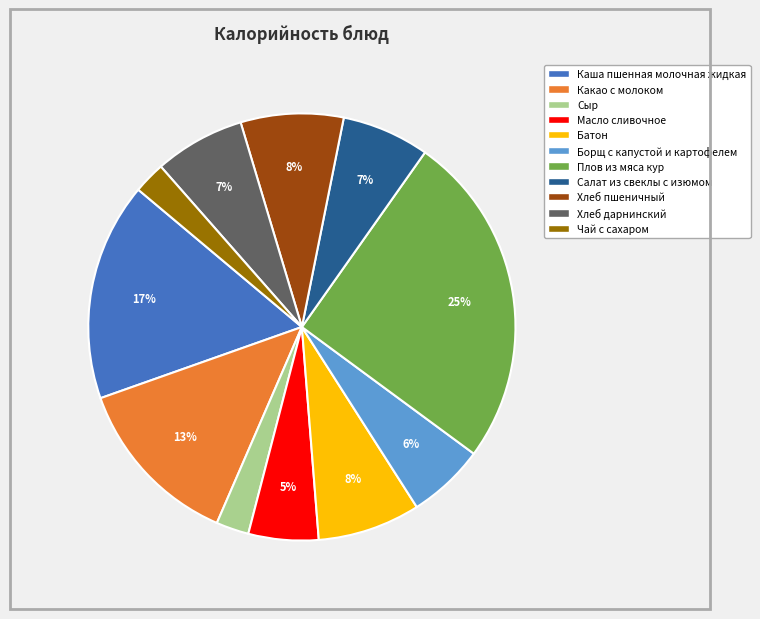

Approximately how many times larger is the value at Хлеб дарнинский compared to Борщ с капустой и картофелем?

1.2